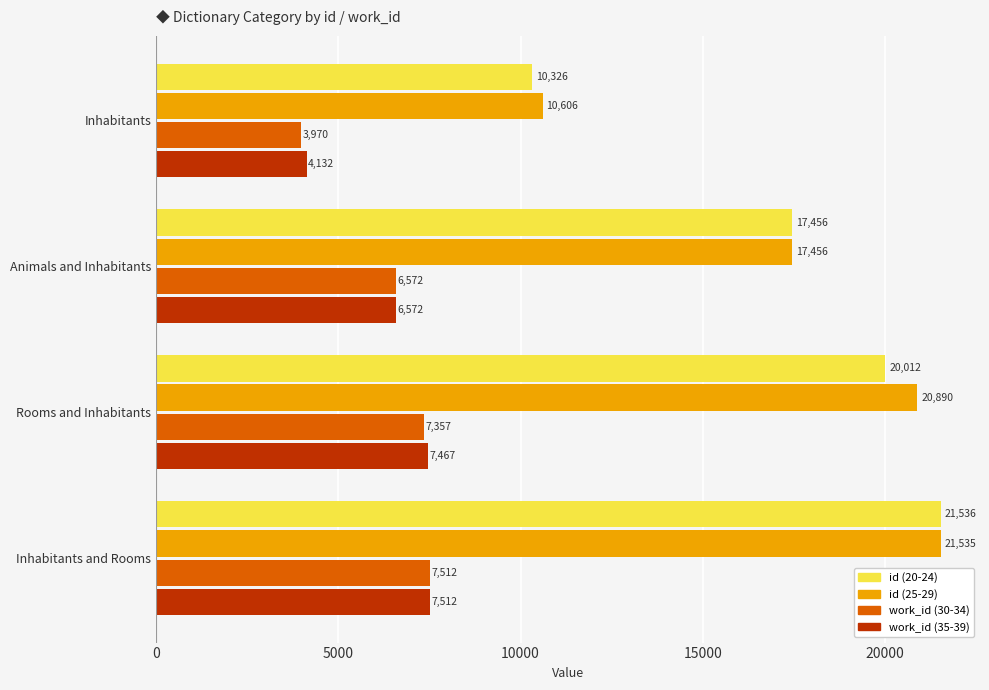

At which category is the sum across all series the highest?

Inhabitants and Rooms